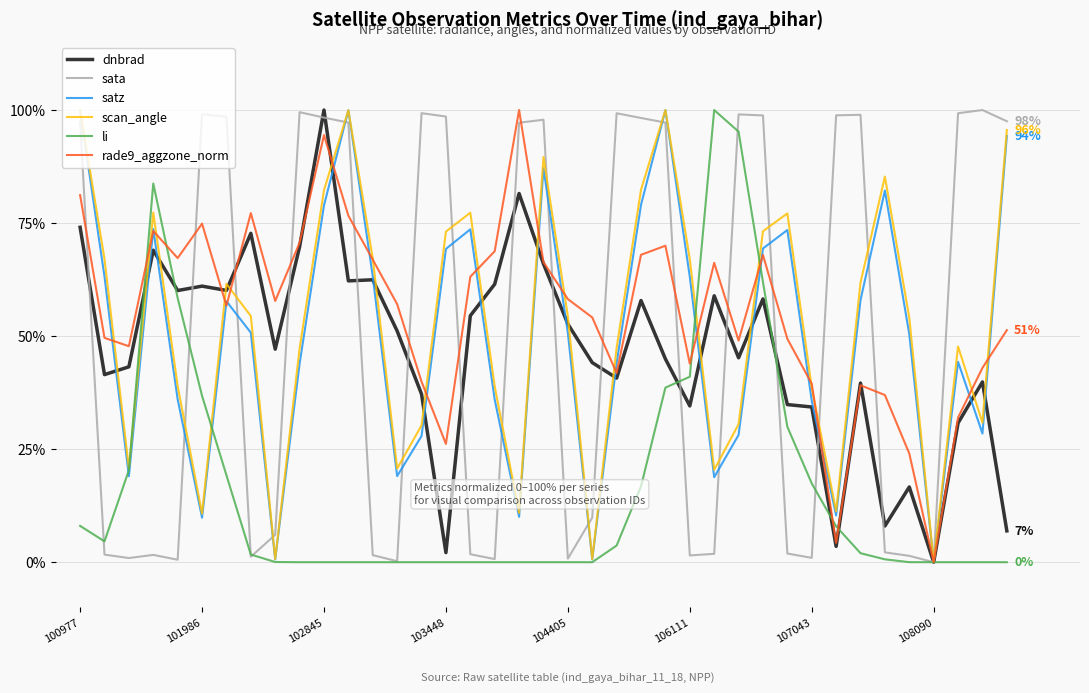

How many interior local peaks does the scan_angle series have?

9